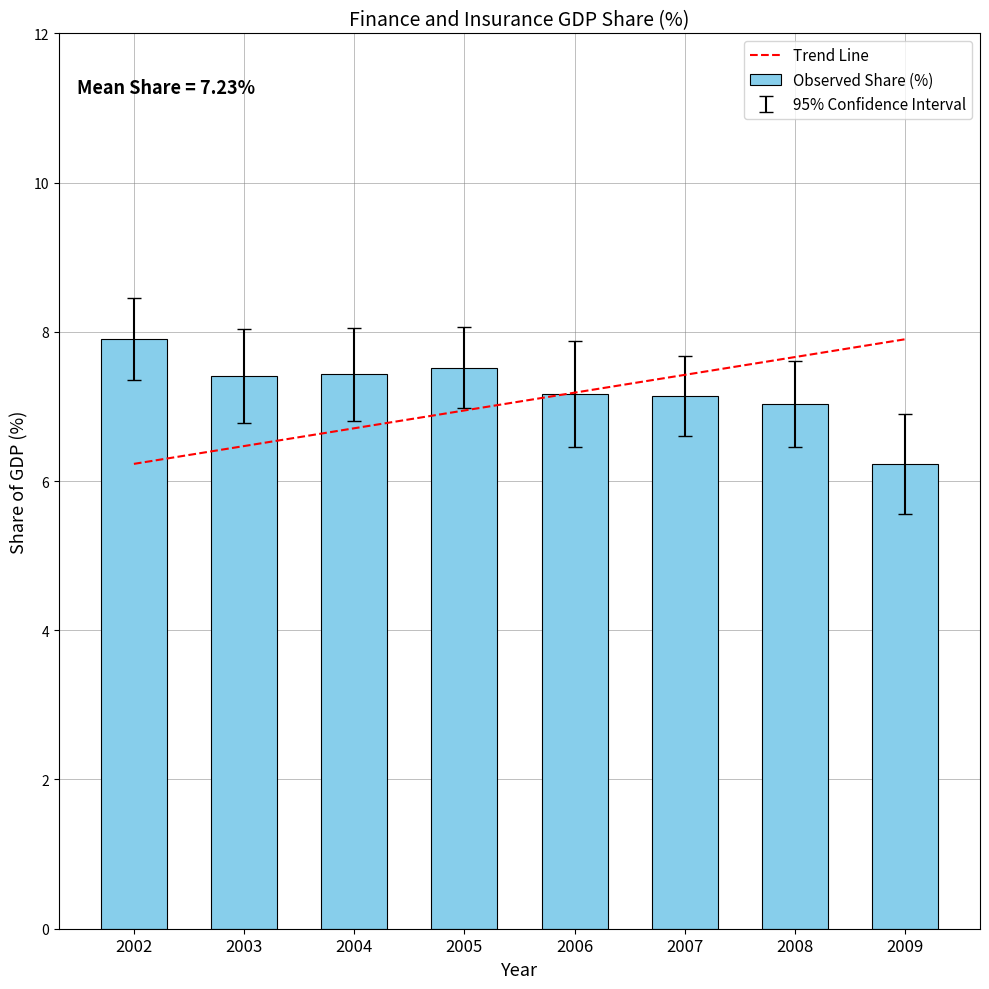

Rank the categories by value from highest to lowest.

2002, 2005, 2004, 2003, 2006, 2007, 2008, 2009